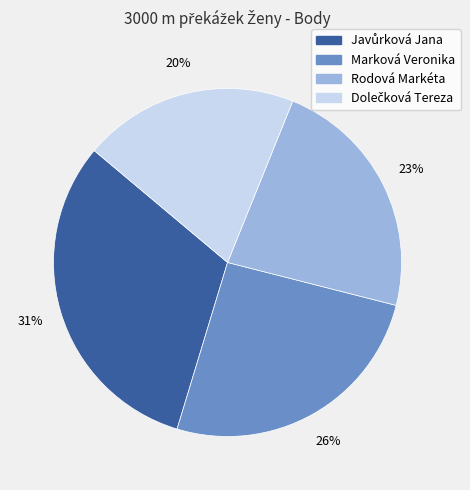

What percentage is the Marková Veronika slice, to the nearest percent?

26%